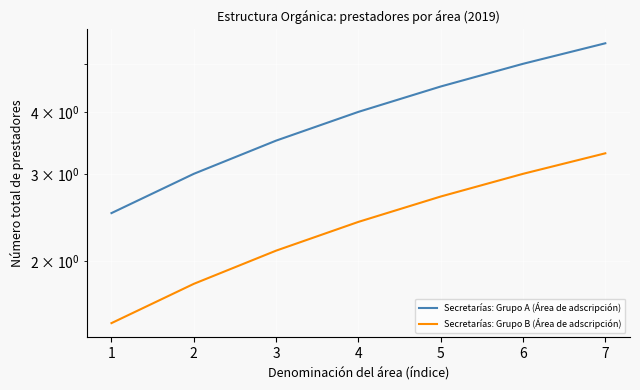

Which series has the largest total across all categories?

Secretarías: Grupo A (Área de adscripción)